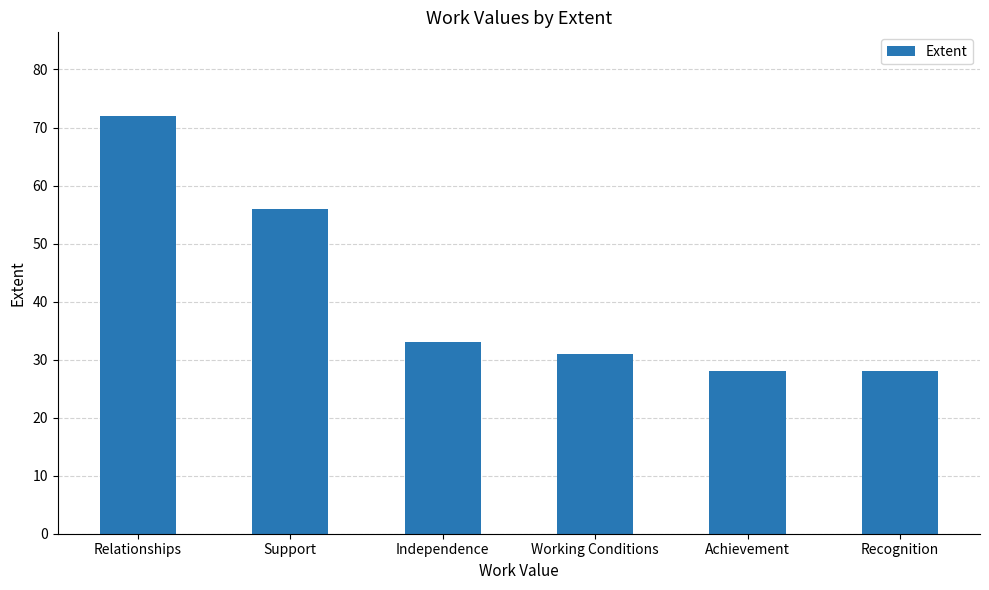

Where does the data first go above 33?

Relationships